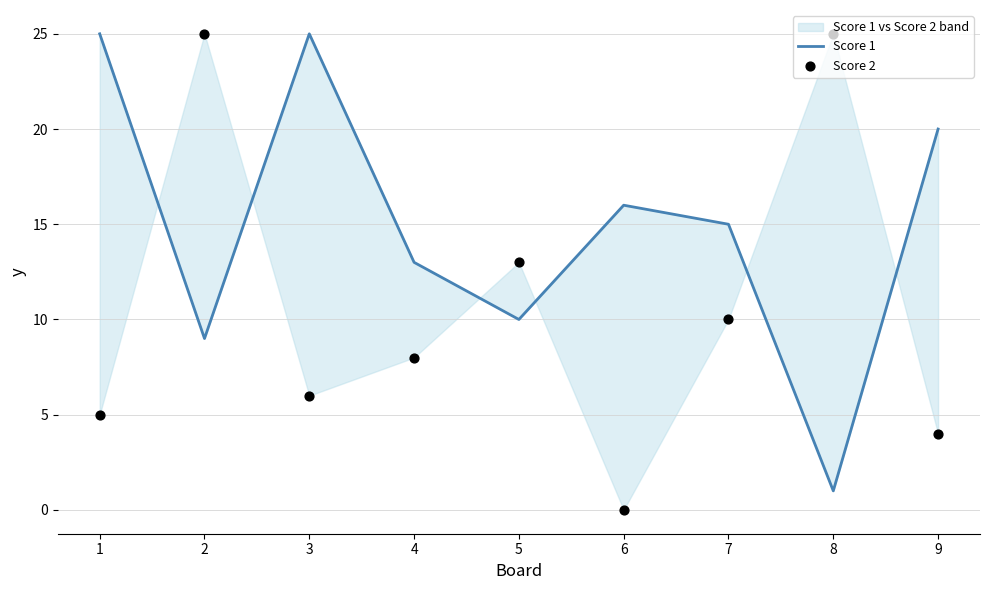

Is the value of Score 2 at 6 greater than the value of Score 1 at 2?

No